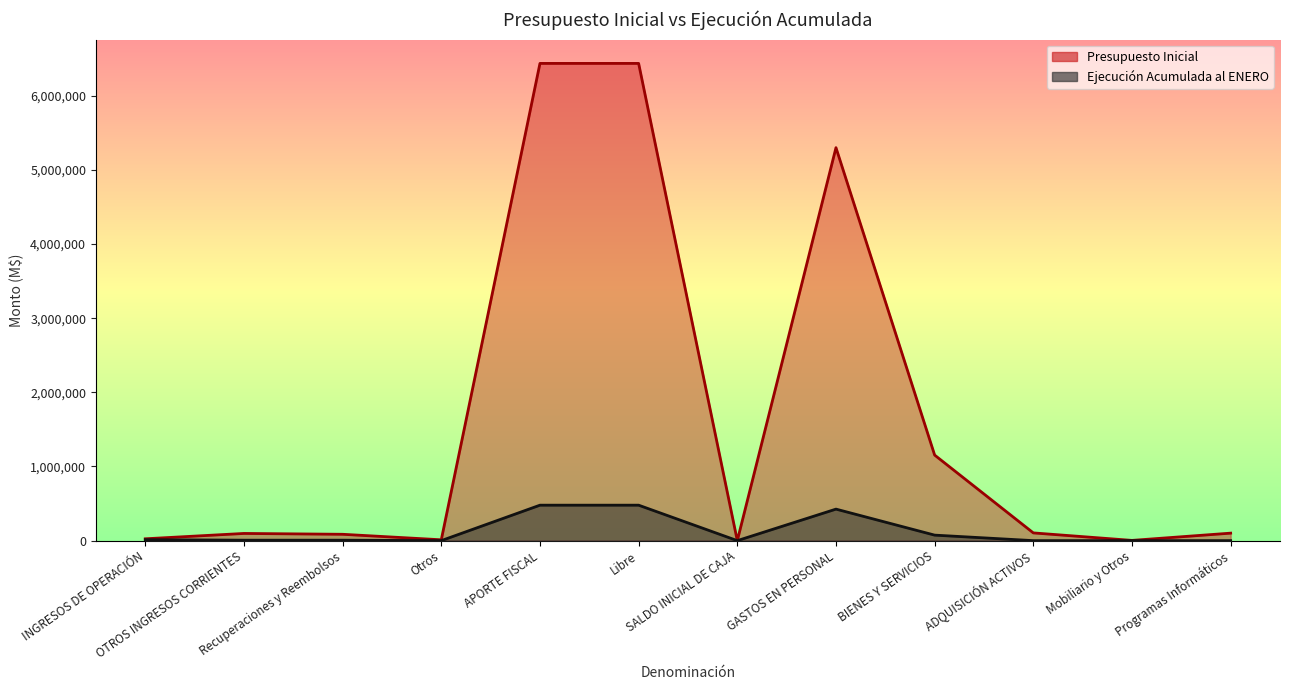

At how many categories does at least one series exceed 374676?

4